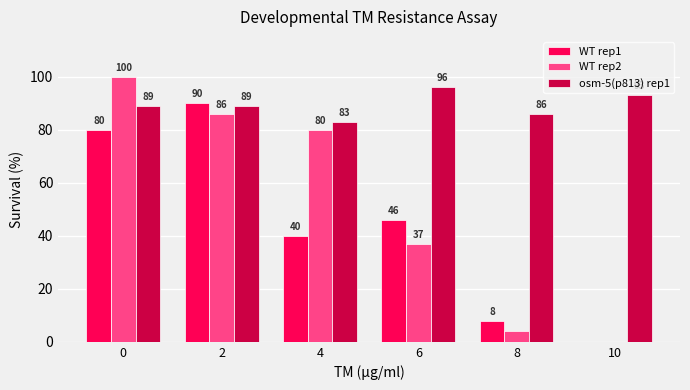

The value of osm-5(p813) rep1 at 8 is 142. True or false?

False